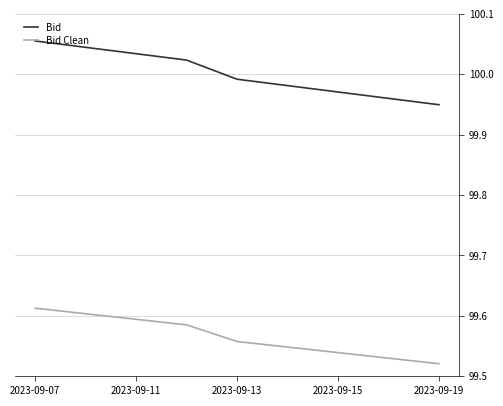

Rank the series by their maximum value, from highest to lowest.

Bid, Bid Clean